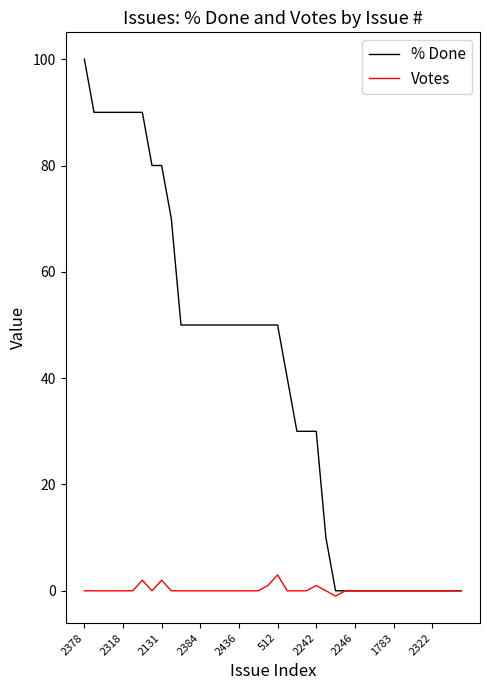

List the series in order of their overall mean, highest first.

% Done, Votes